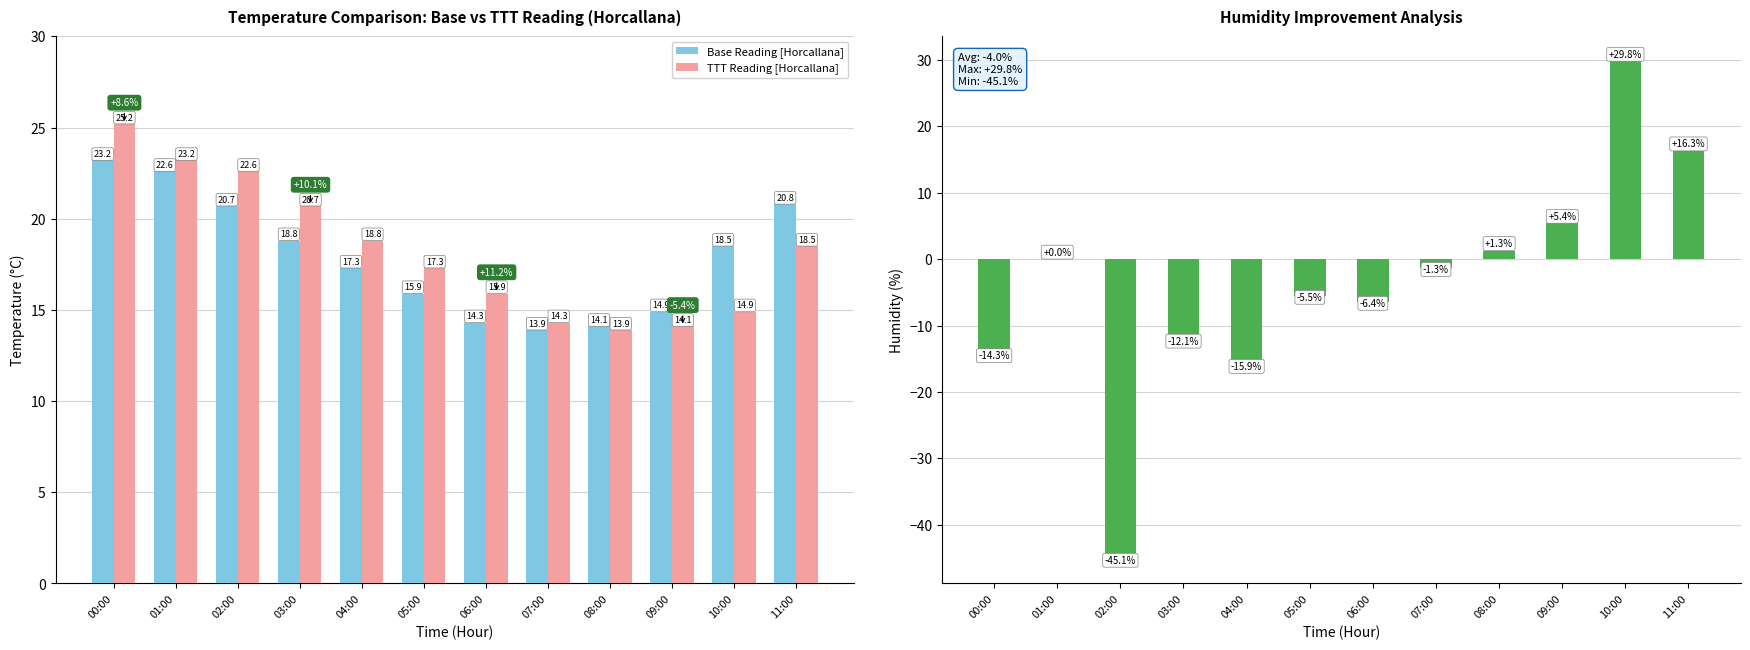

The value of Base Reading [Horcallana] at 06:00 is 14.3. True or false?

True